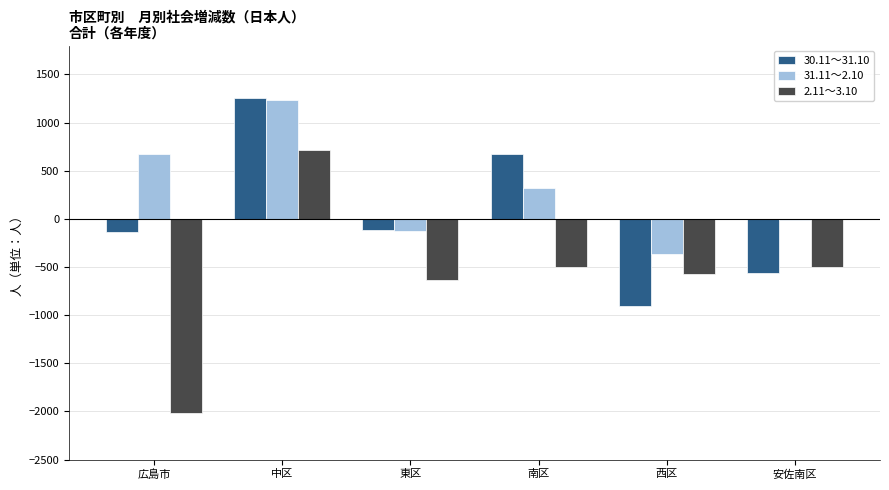

What is the sum of all 2.11～3.10 values?

-3496